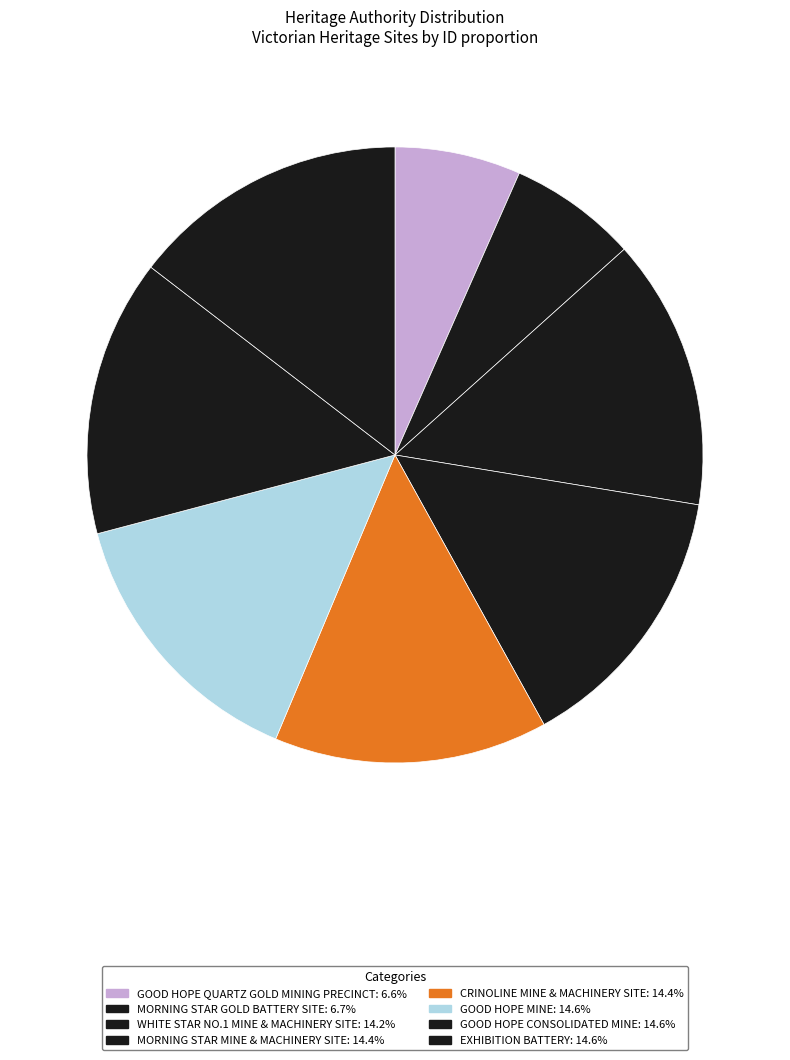

How many segments does this pie chart have?

8